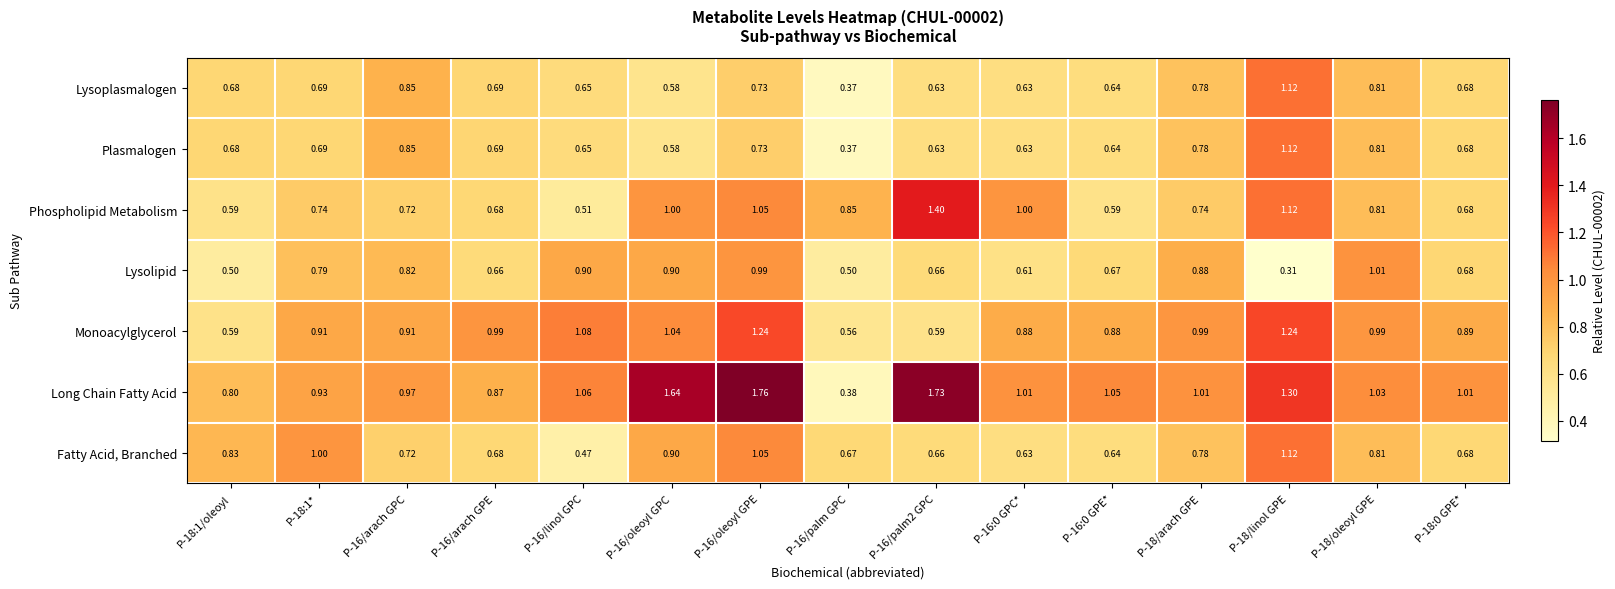

Which series has the largest total across all categories?

Long Chain Fatty Acid